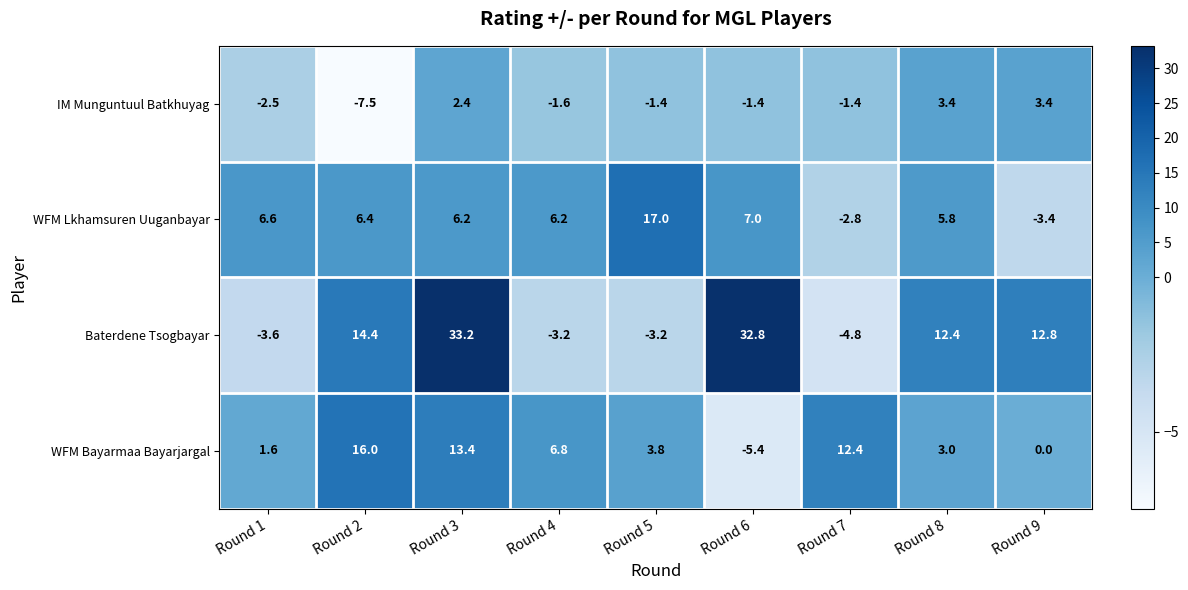

What is the total value across all series at Round 7?

3.4